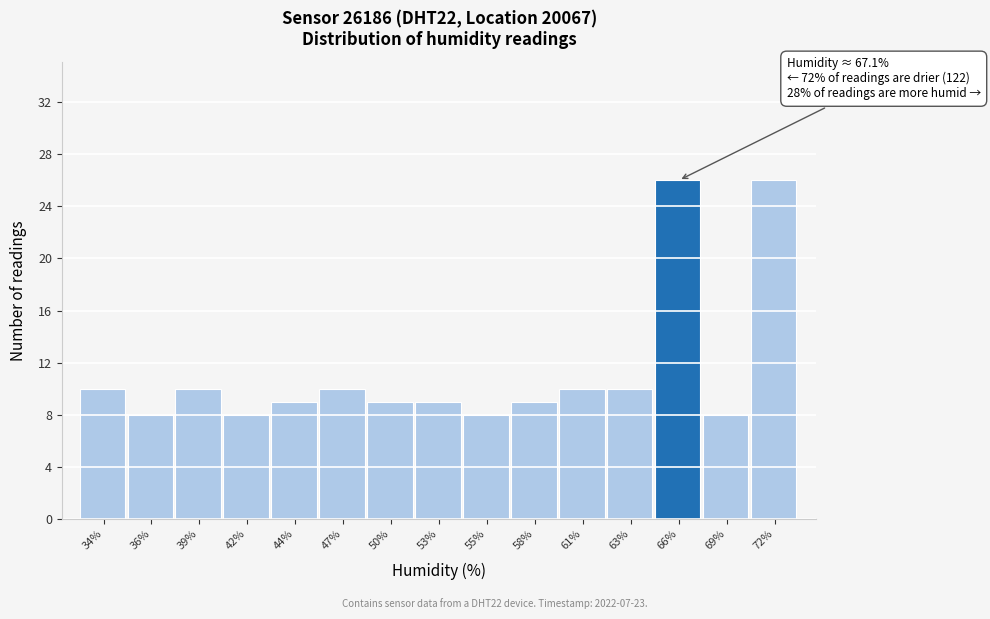

Reading left to right, list all the values displayed in this chart.

34%=10	36%=8	39%=10	42%=8	44%=9	47%=10	50%=9	53%=9	55%=8	58%=9	61%=10	63%=10	66%=26	69%=8	72%=26